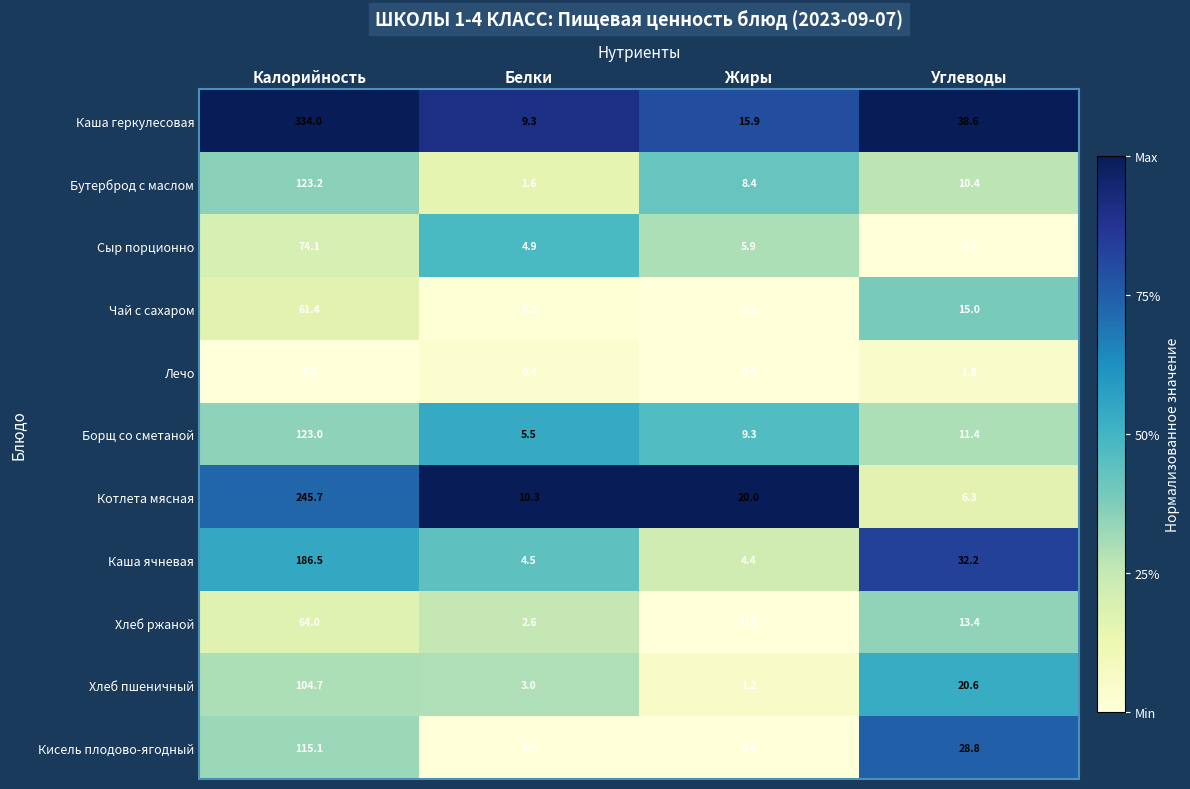

The Каша геркулесовая series shows 334.0 at Калорийность. True or false?

True